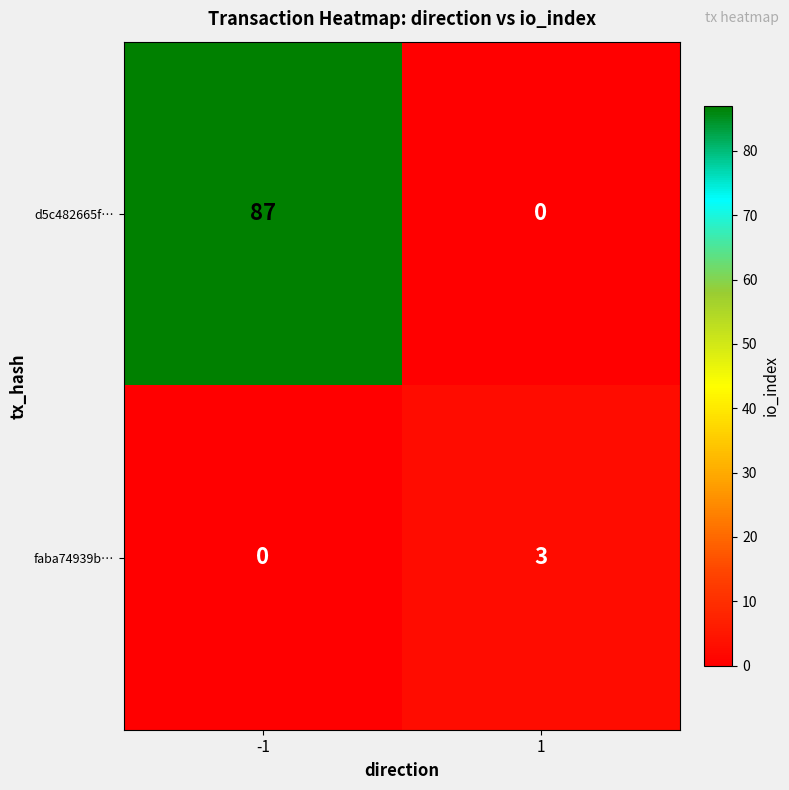

Which series has the largest range (max minus min)?

d5c482665f…